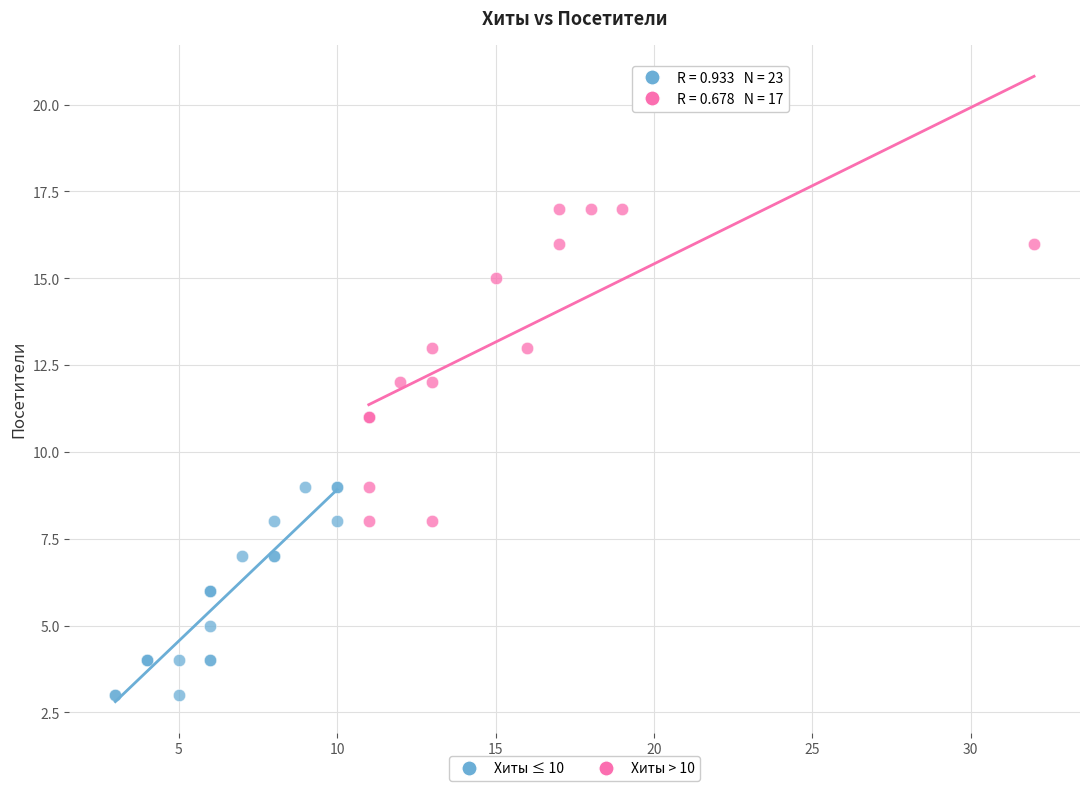

Which series contains the highest Y value?

Хиты > 10